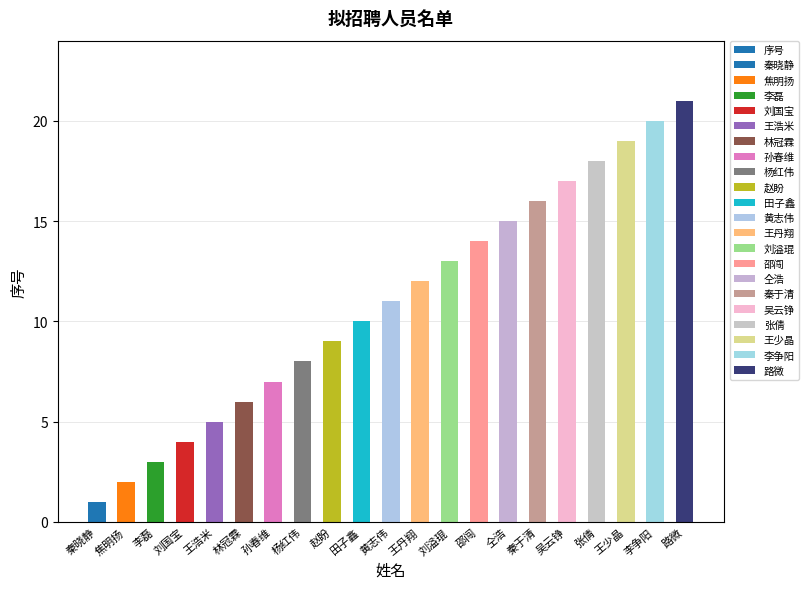

How many values exceed 11?

10